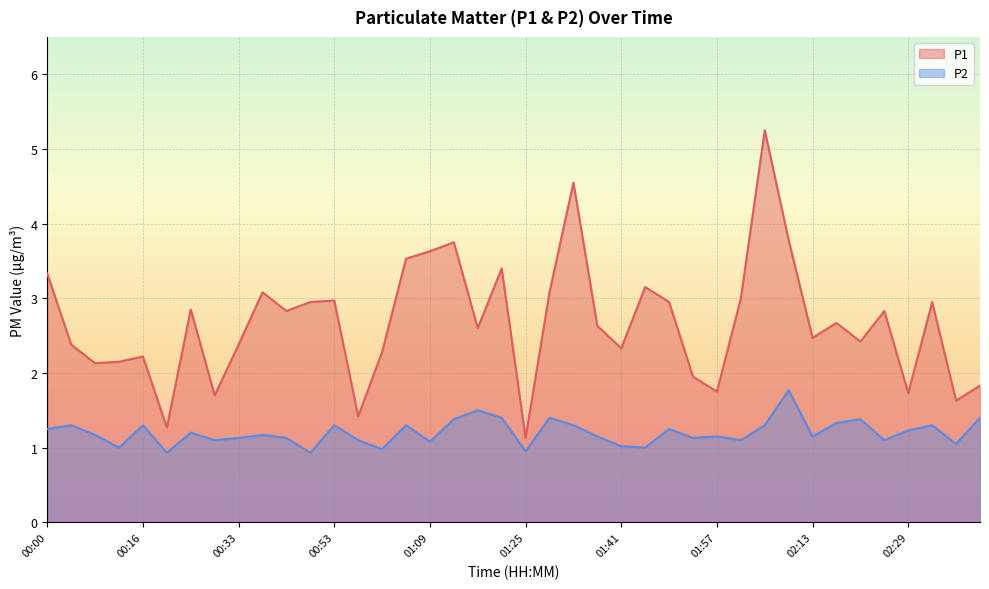

What are all the series names shown in the legend?

P1, P2